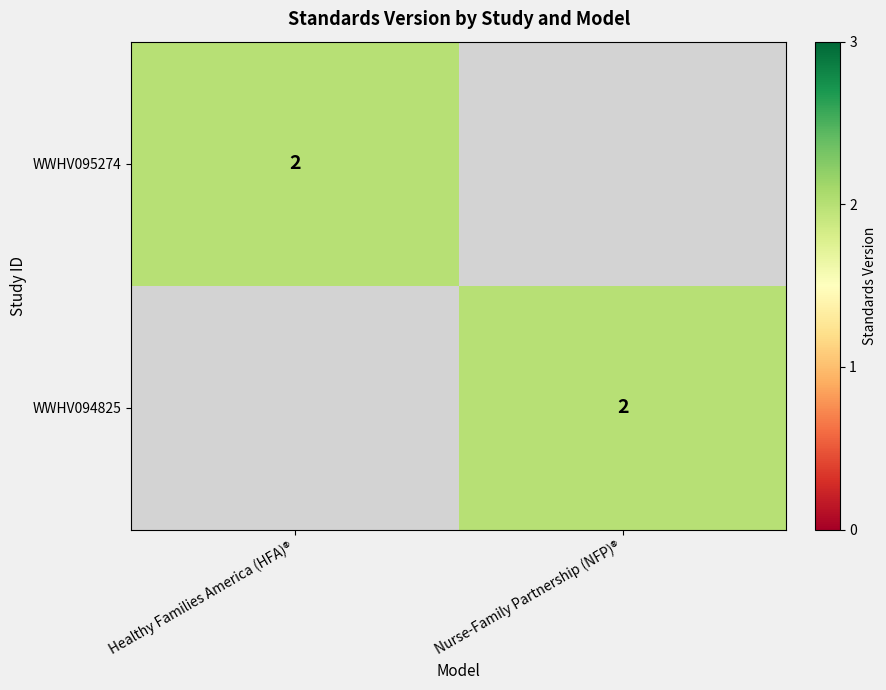

The value of WWHV095274 at Healthy Families America (HFA)® is 1. True or false?

False